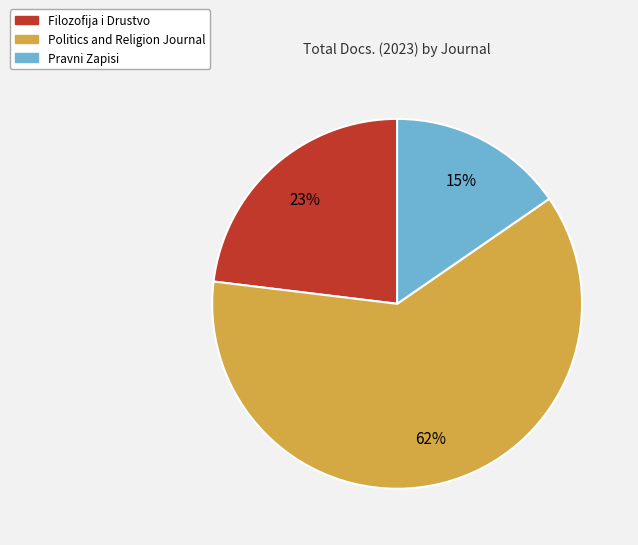

Combined, do Pravni Zapisi and Filozofija i Drustvo account for over 50%?

No